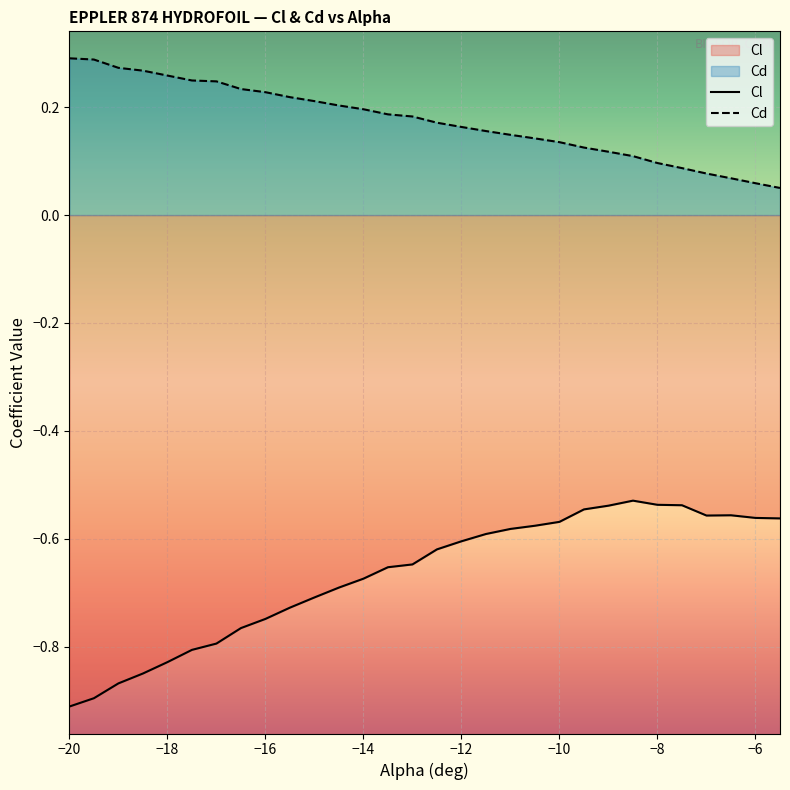

True or false: Cd and Cl cross at least once.

False